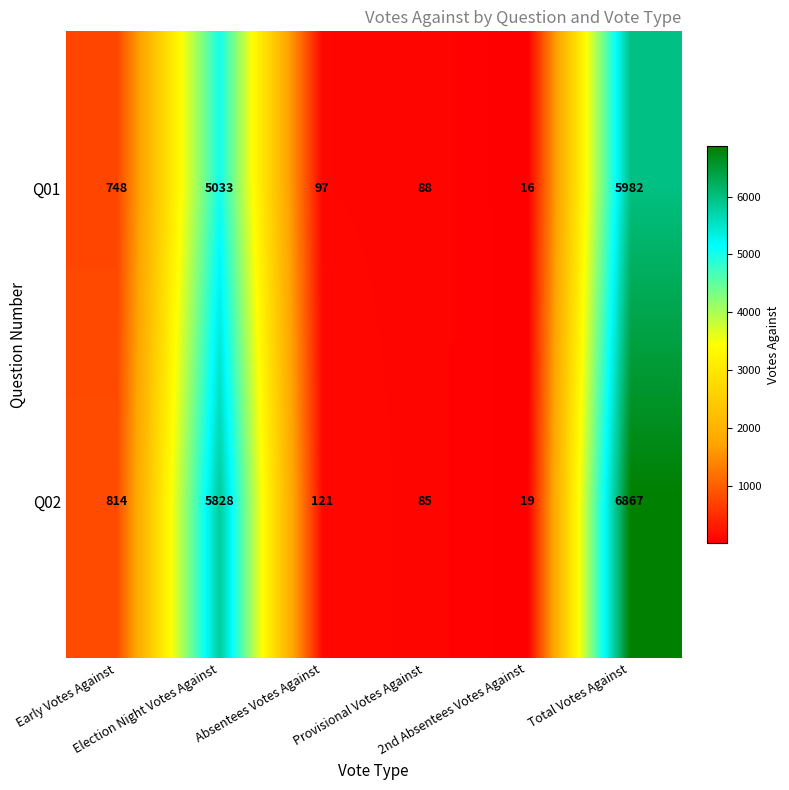

What is the maximum value for Q01?

5982